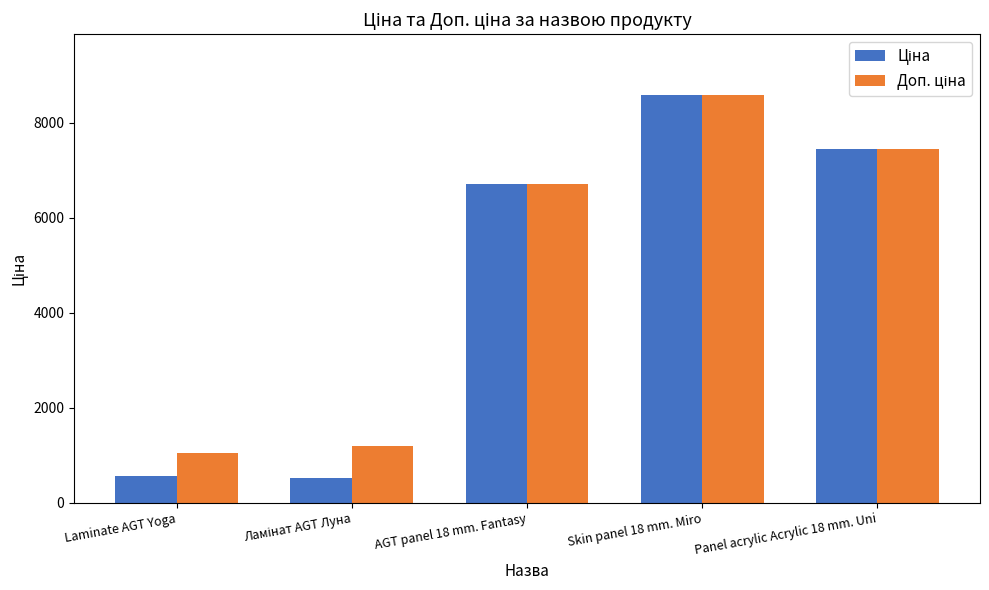

What is the minimum value shown in the chart?

522.2